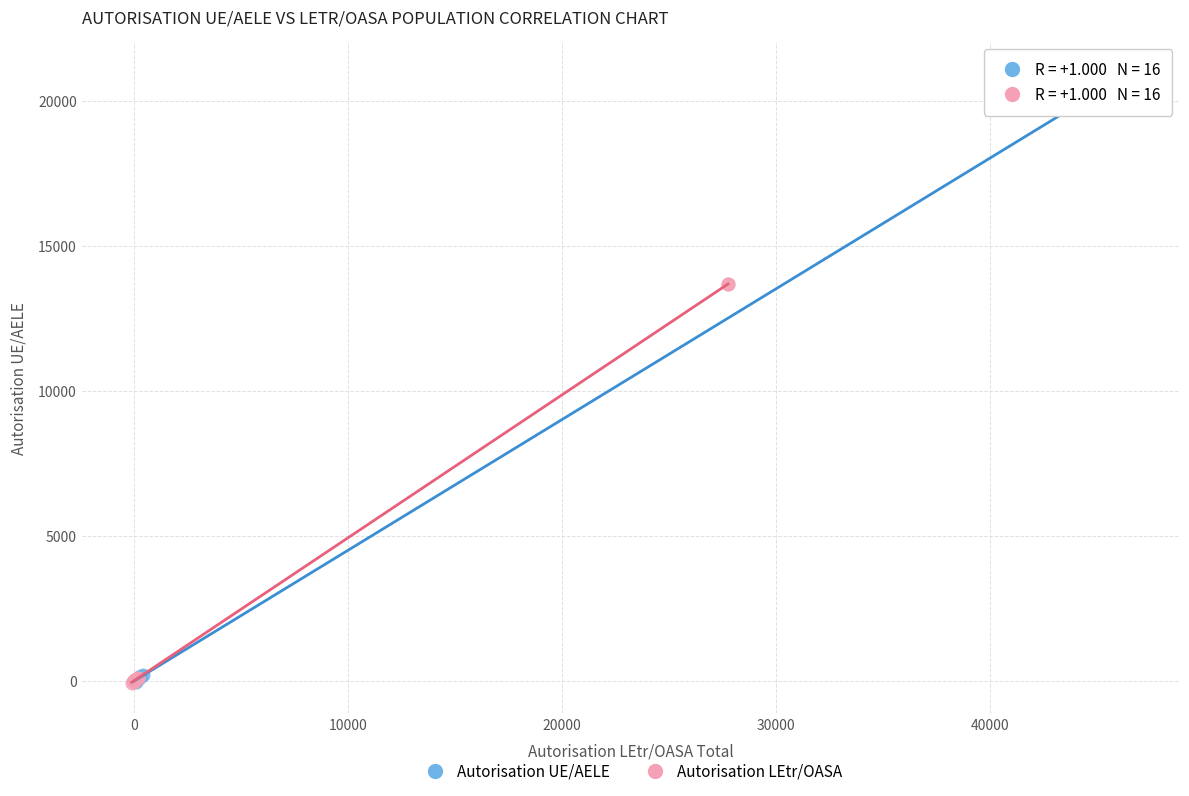

Which series has the largest Y range (max minus min)?

Autorisation UE/AELE